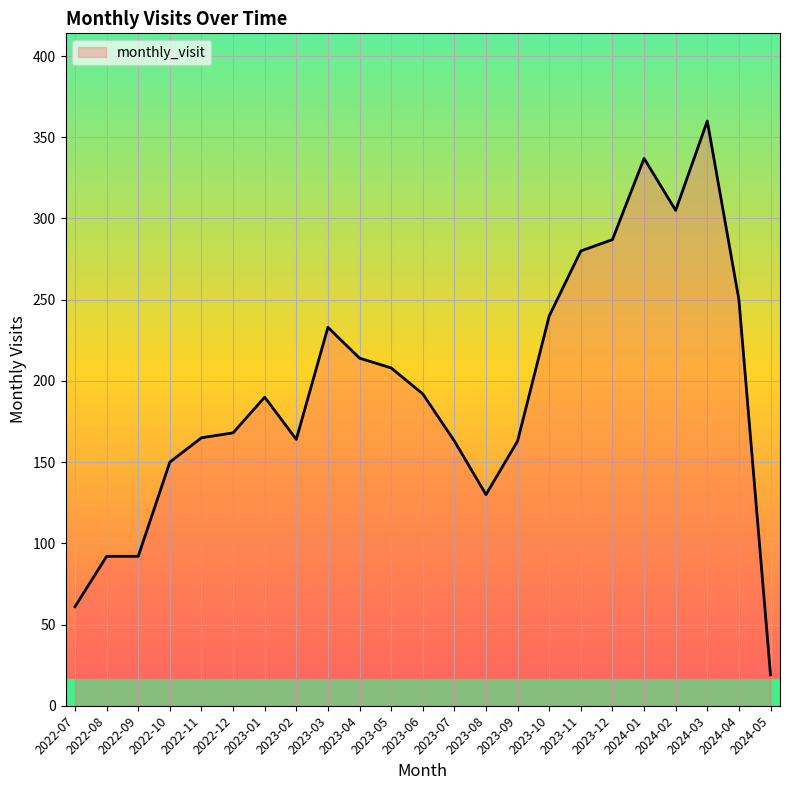

What is the average value?

194